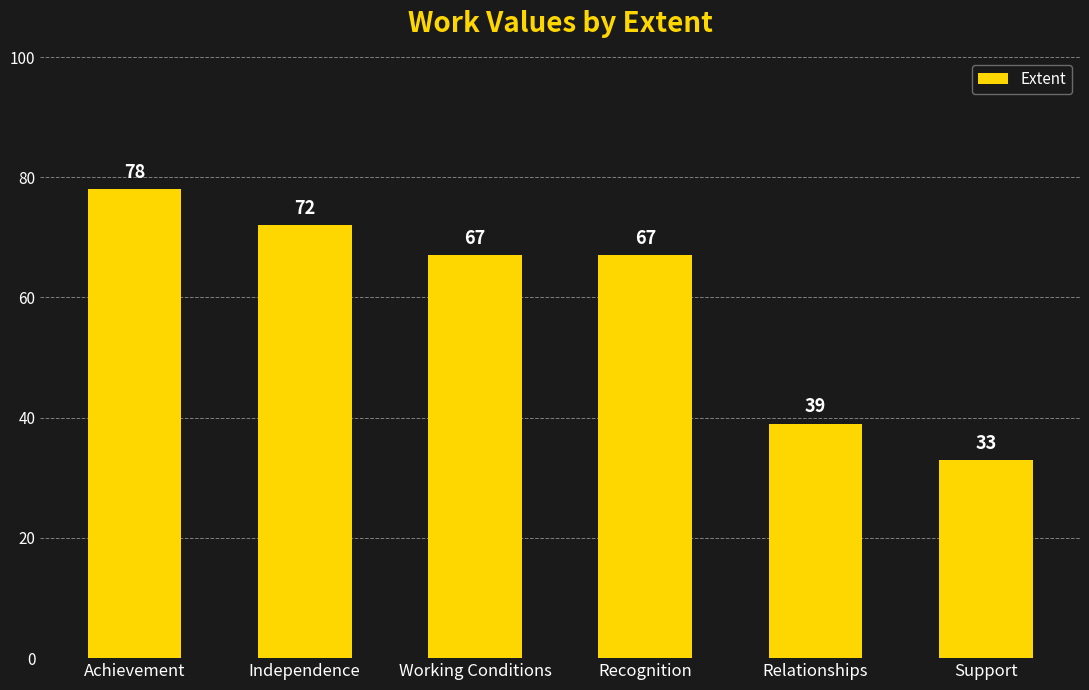

Reading left to right, list all the values displayed in this chart.

Achievement=78	Independence=72	Working Conditions=67	Recognition=67	Relationships=39	Support=33